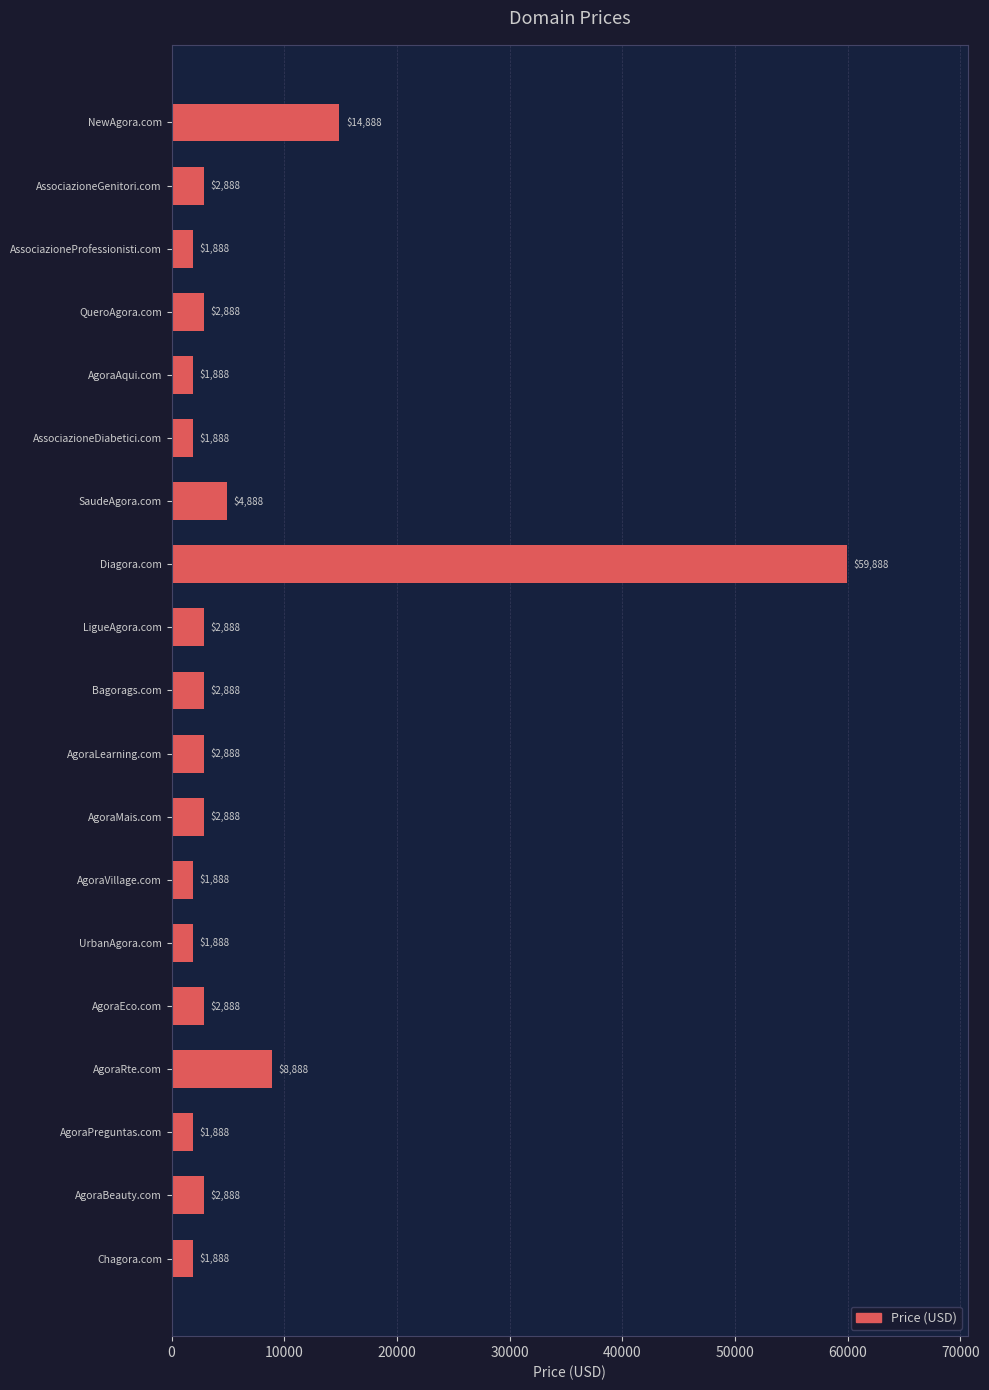

Where is the data nearest to the value 30888?

NewAgora.com